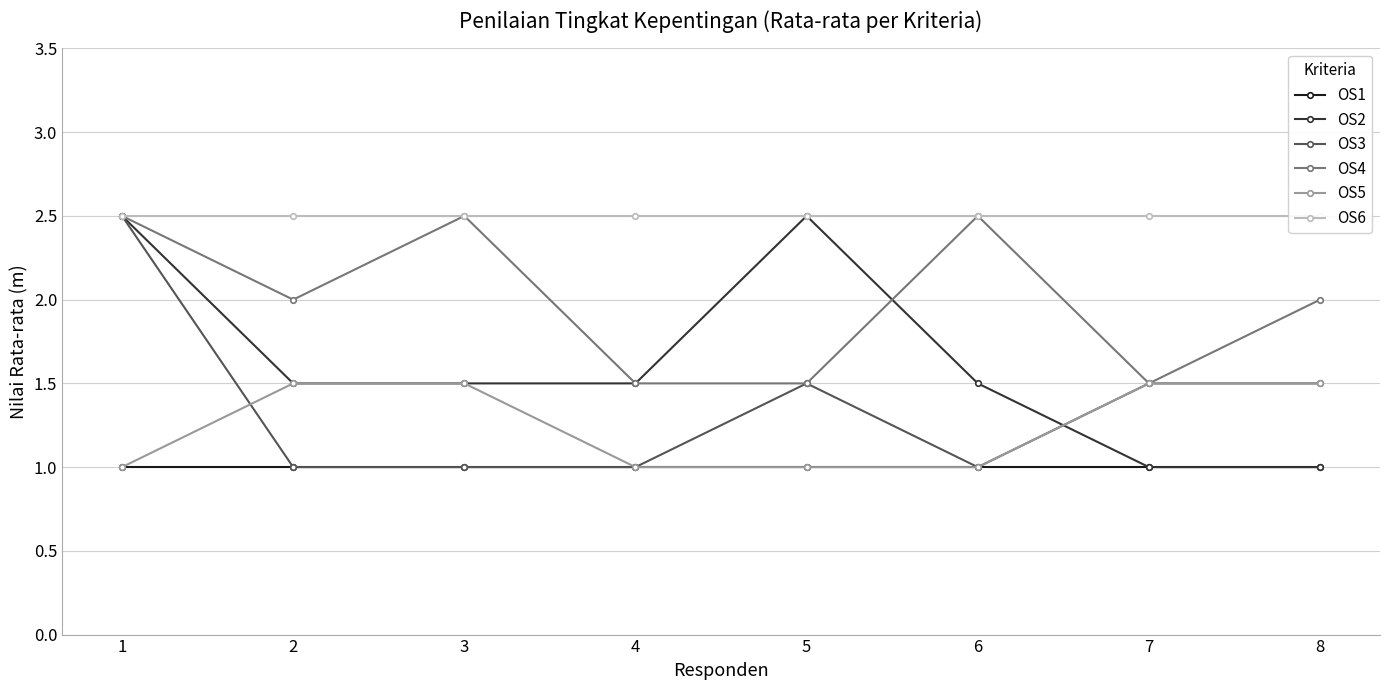

Reading left to right, list all the values displayed in this chart.

OS1: 1.0	1.0	1.0	1.0	1.0	1.0	1.0	1.0
OS2: 2.5	1.5	1.5	1.5	2.5	1.5	1.0	1.0
OS3: 2.5	1.0	1.0	1.0	1.5	1.0	1.5	1.5
OS4: 2.5	2.0	2.5	1.5	1.5	2.5	1.5	2.0
OS5: 1.0	1.5	1.5	1.0	1.0	1.0	1.5	1.5
OS6: 2.5	2.5	2.5	2.5	2.5	2.5	2.5	2.5